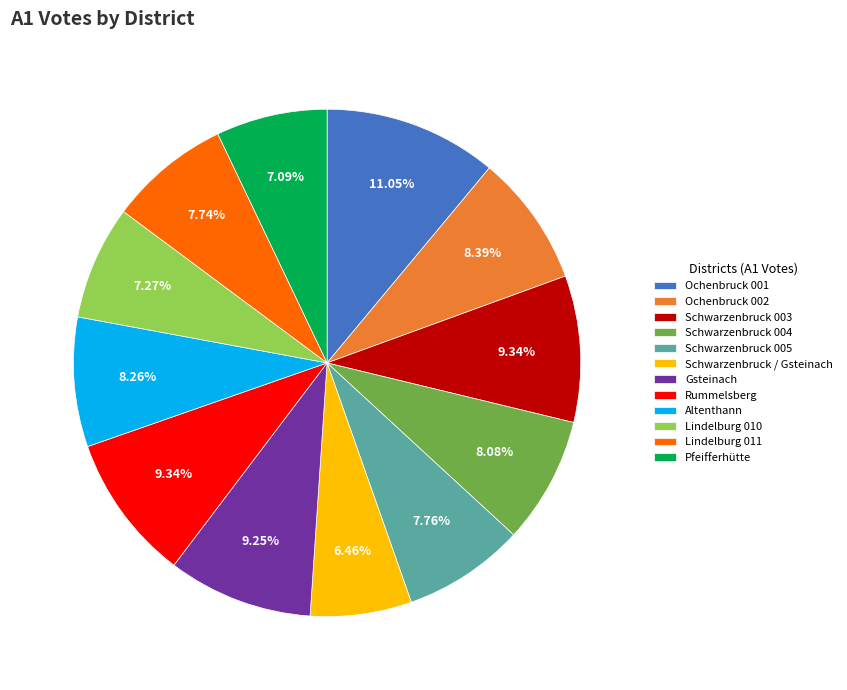

What is the smallest slice in the pie chart?

Schwarzenbruck / Gsteinach